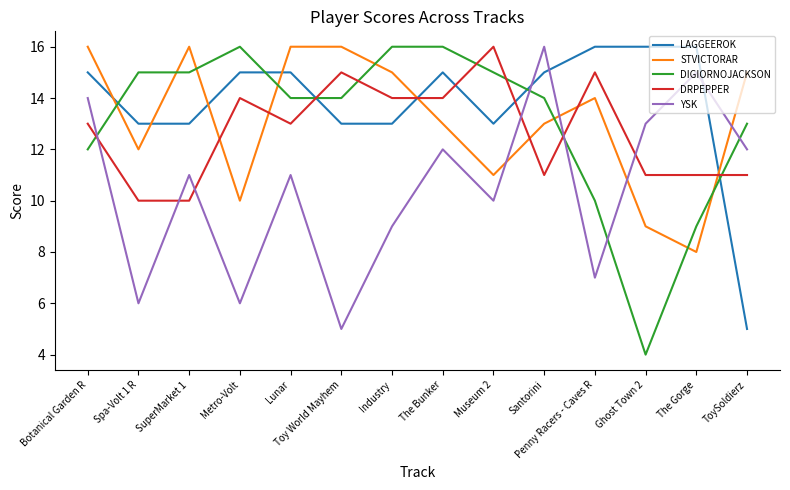

Which series has the largest total across all categories?

LAGGEEROK